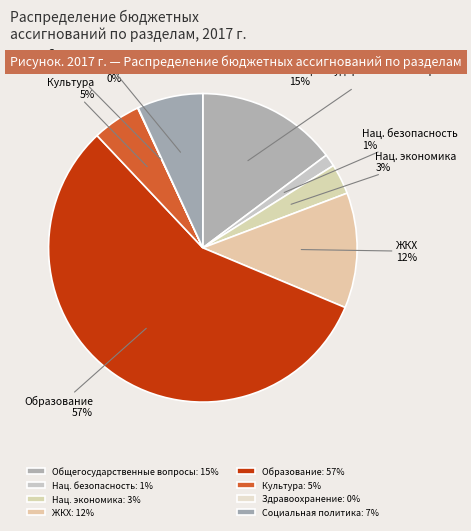

Is Образование the majority of the pie?

Yes